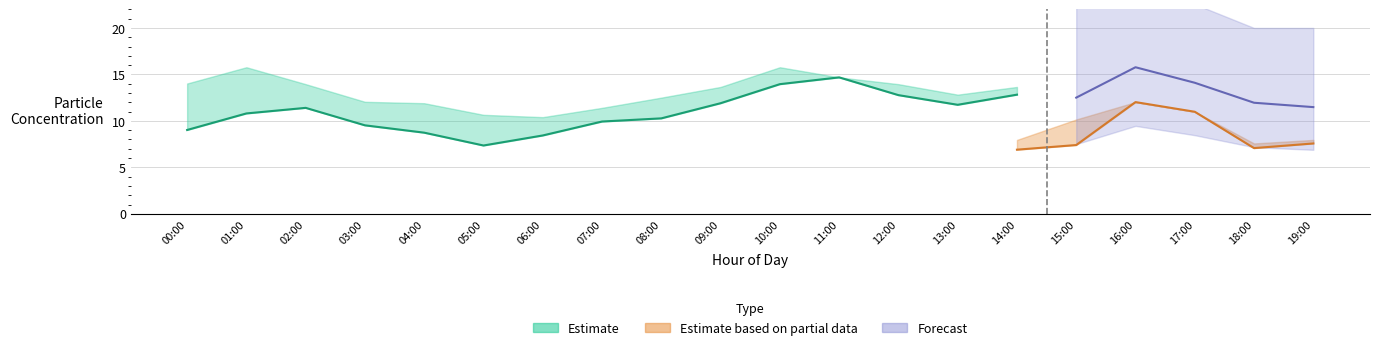

The value of P1 at 19:00 is 5.5. True or false?

False